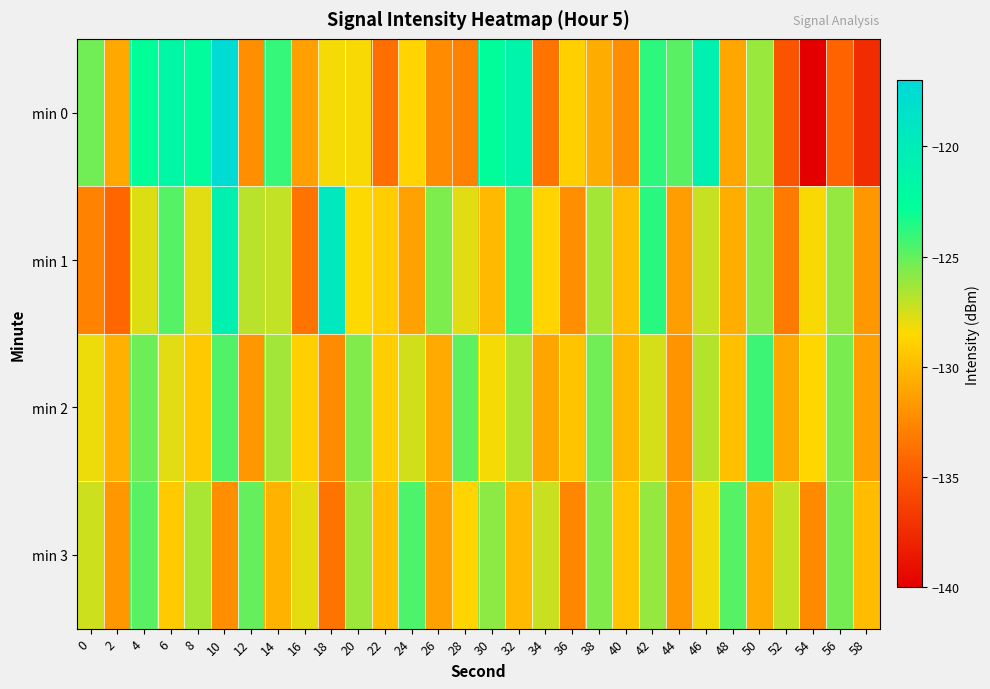

Reading left to right, extract all data points from this chart.

min 0: 0=-125.3	2=-130.9	4=-122.8	6=-121.6	8=-122.3	10=-117.4	12=-132.2	14=-124.0	16=-131.3	18=-128.3	20=-128.4	22=-133.7	24=-128.8	26=-132.3	28=-132.9	30=-122.6	32=-121.2	34=-133.5	36=-128.9	38=-130.7	40=-132.3	42=-123.8	44=-124.8	46=-120.7	48=-131.0	50=-126.2	52=-135.2	54=-140.2	56=-134.4	58=-137.4
min 1: 0=-132.8	2=-134.2	4=-127.7	6=-124.6	8=-127.9	10=-120.7	12=-126.9	14=-127.1	16=-133.5	18=-119.5	20=-128.5	22=-129.1	24=-131.2	26=-125.6	28=-127.8	30=-130.1	32=-124.3	34=-128.7	36=-132.1	38=-126.5	40=-129.8	42=-123.7	44=-131.4	46=-127.2	48=-130.6	50=-125.9	52=-133.2	54=-128.4	56=-126.1	58=-131.7
min 2: 0=-128.1	2=-130.5	4=-125.2	6=-127.8	8=-129.3	10=-124.6	12=-131.8	14=-126.4	16=-128.9	18=-132.3	20=-125.7	22=-129.1	24=-127.5	26=-130.8	28=-124.9	30=-128.3	32=-126.7	34=-131.1	36=-129.5	38=-125.3	40=-130.2	42=-127.6	44=-132.0	46=-126.8	48=-129.7	50=-124.1	52=-130.9	54=-128.6	56=-125.5	58=-131.3
min 3: 0=-127.4	2=-131.7	4=-124.8	6=-129.2	8=-126.6	10=-132.1	12=-125.0	14=-130.4	16=-127.9	18=-133.5	20=-126.3	22=-129.8	24=-124.5	26=-131.2	28=-128.7	30=-125.9	32=-130.1	34=-127.3	36=-132.6	38=-125.7	40=-129.4	42=-126.1	44=-131.8	46=-128.2	48=-124.7	50=-130.7	52=-127.1	54=-132.4	56=-125.4	58=-129.9